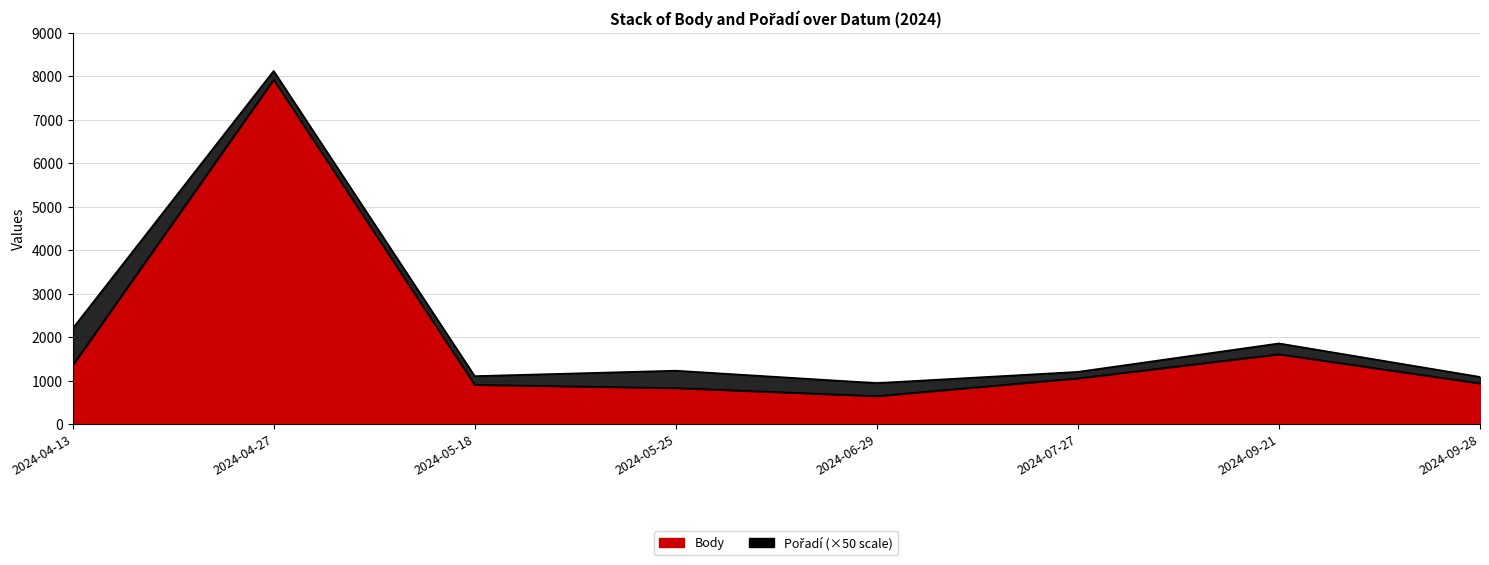

Reading left to right, extract all data points from this chart.

1349	7922	906	831	646	1054	1608	938